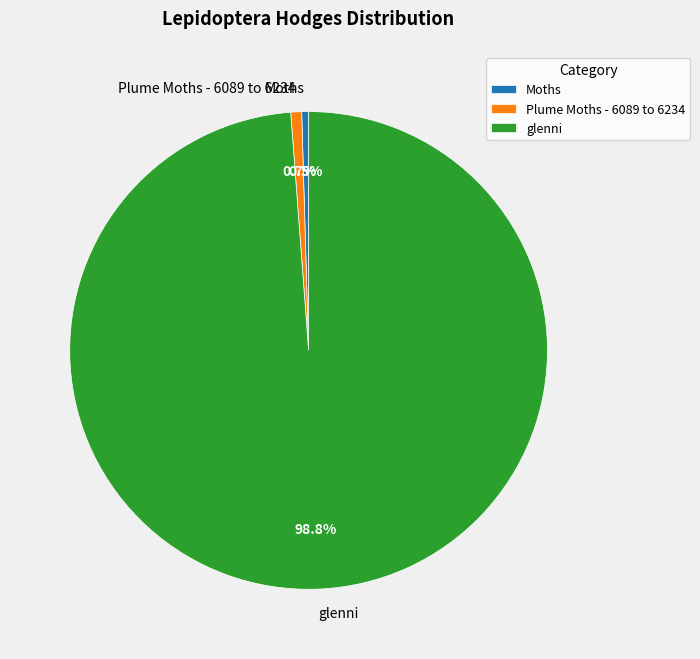

To the nearest percent, what percentage of the pie is glenni?

99%